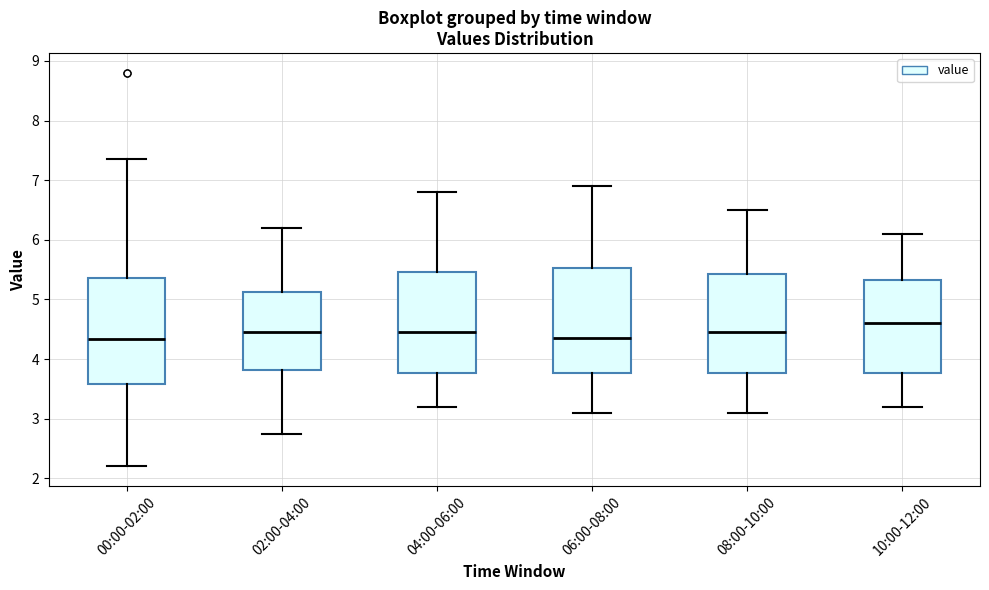

Reading left to right, transcribe this box plot: for each box, give where its median line is, the range the box spans, and where its two whiskers end, as read against the y-axis. The values are not printed on the chart, so give them approximately, as read against the axis.

00:00-02:00: median 4.3, box 3.6 to 5.4, whiskers 2.2 to 7.4
02:00-04:00: median 4.5, box 3.8 to 5.1, whiskers 2.8 to 6.2
04:00-06:00: median 4.5, box 3.8 to 5.5, whiskers 3.2 to 6.8
06:00-08:00: median 4.4, box 3.8 to 5.5, whiskers 3.1 to 6.9
08:00-10:00: median 4.5, box 3.8 to 5.4, whiskers 3.1 to 6.5
10:00-12:00: median 4.6, box 3.8 to 5.3, whiskers 3.2 to 6.1